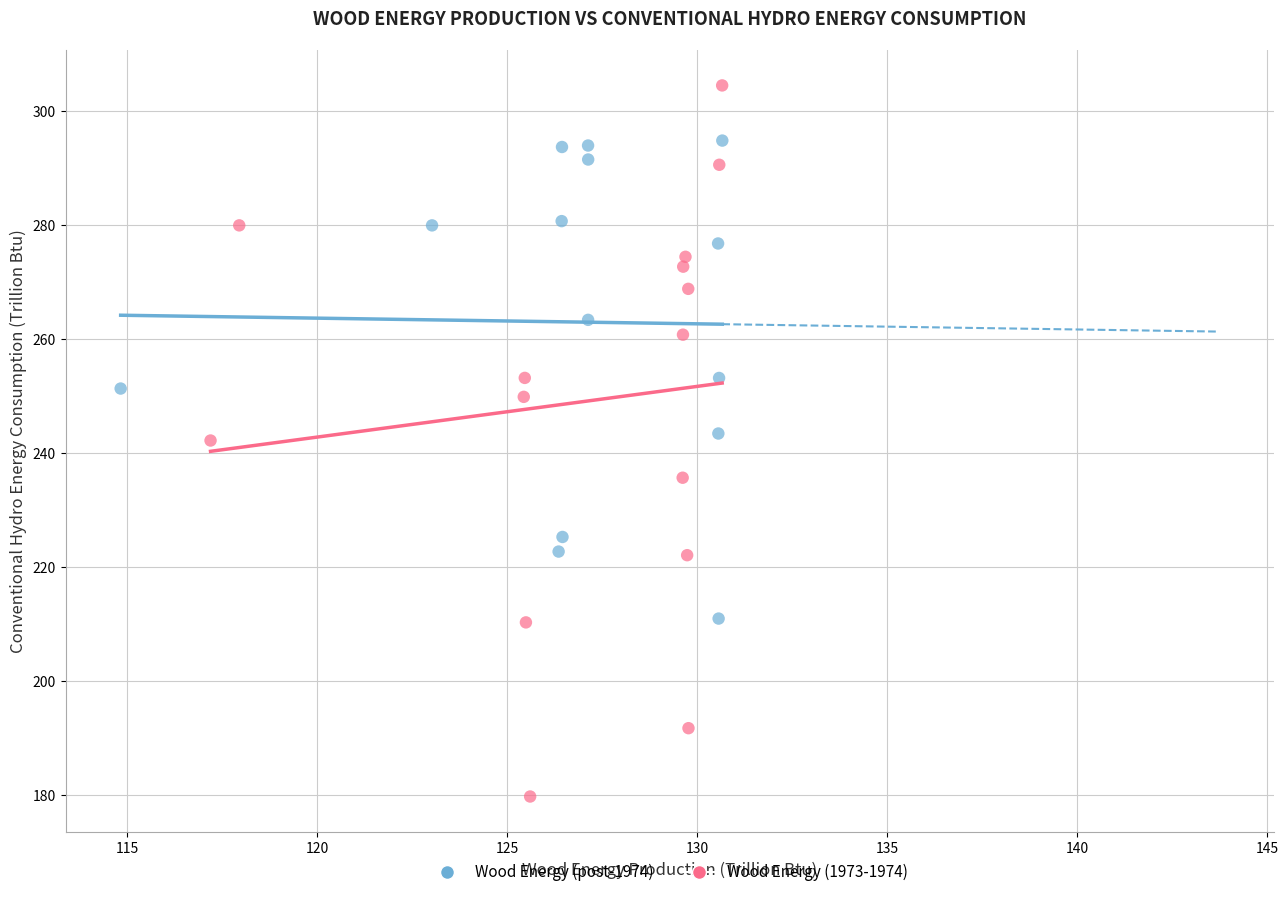

Which series has the widest spread of Y values?

Wood Energy (1973-1974)